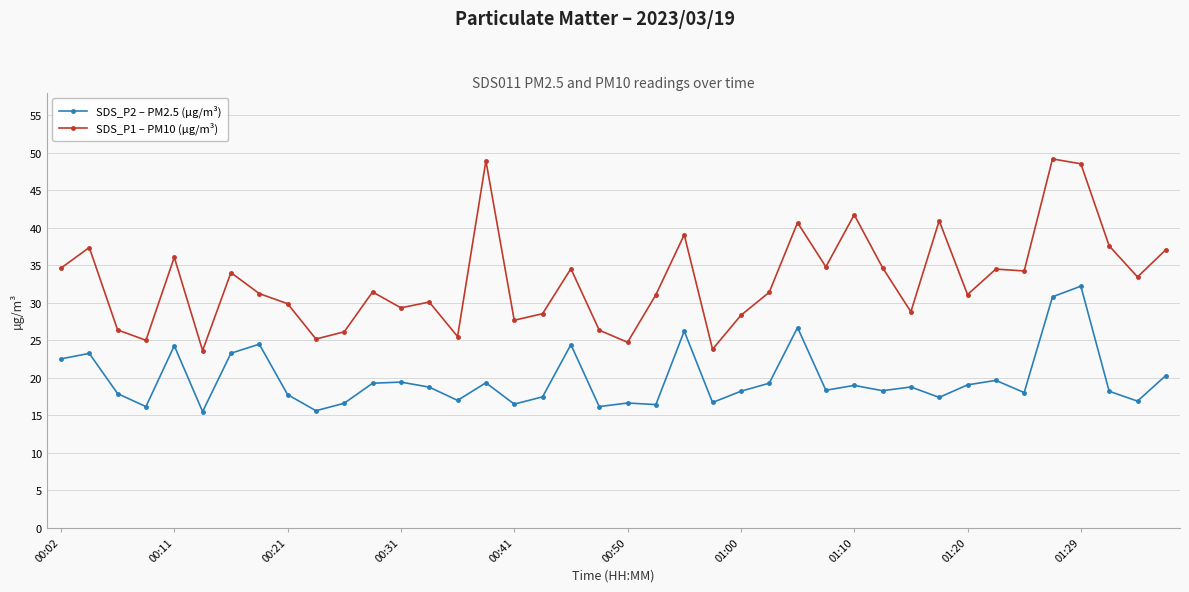

Which series has the largest range (max minus min)?

SDS_P1 – PM10 (µg/m³)